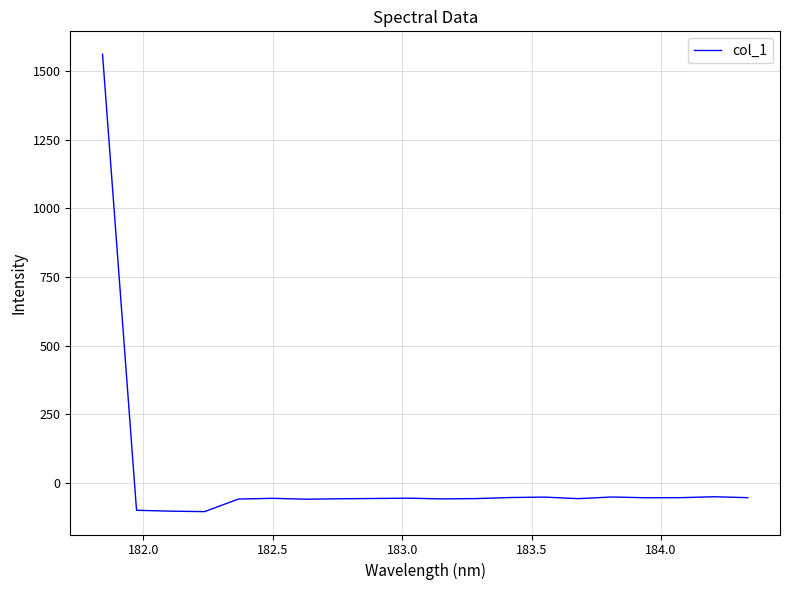

What is the difference between the maximum and minimum values?

1667.1